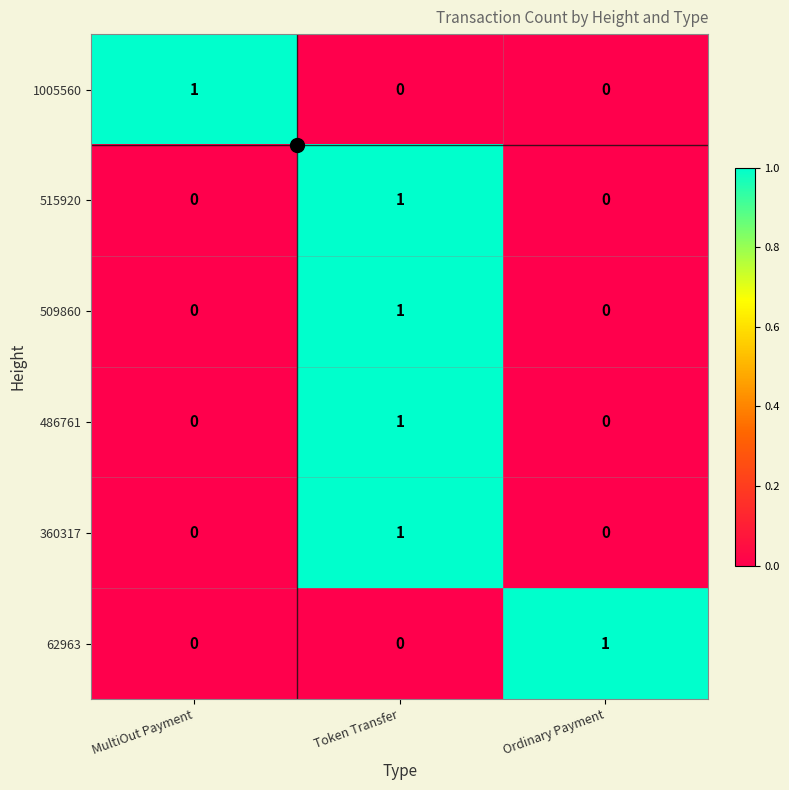

The 62963 series shows 1 at Token Transfer. True or false?

False